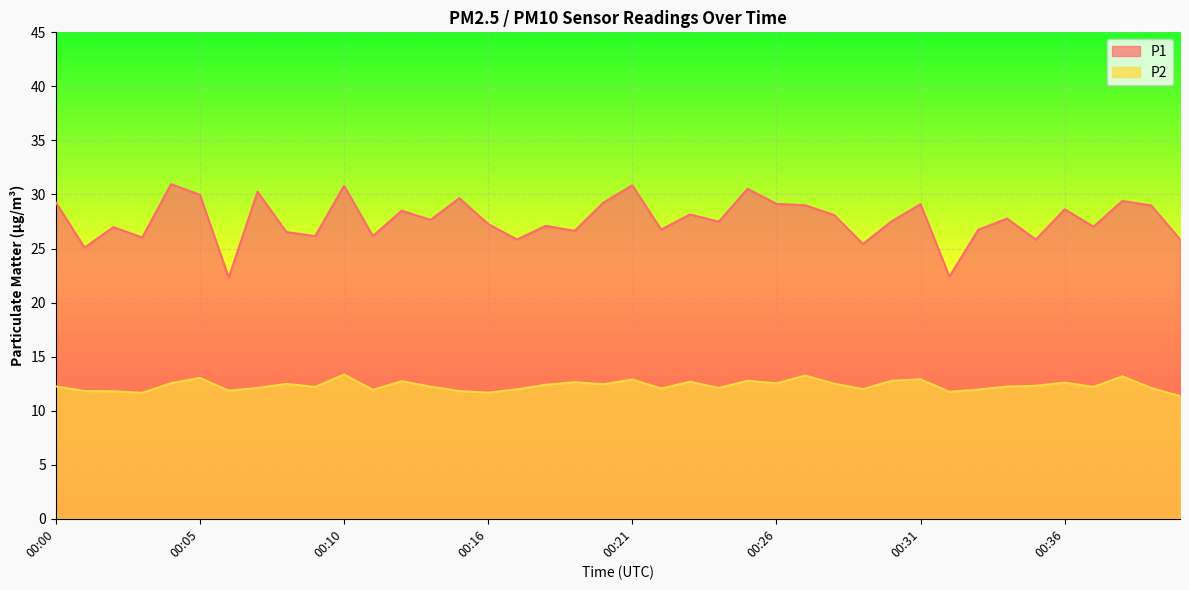

Which category has the highest value in the P2 series?

00:10